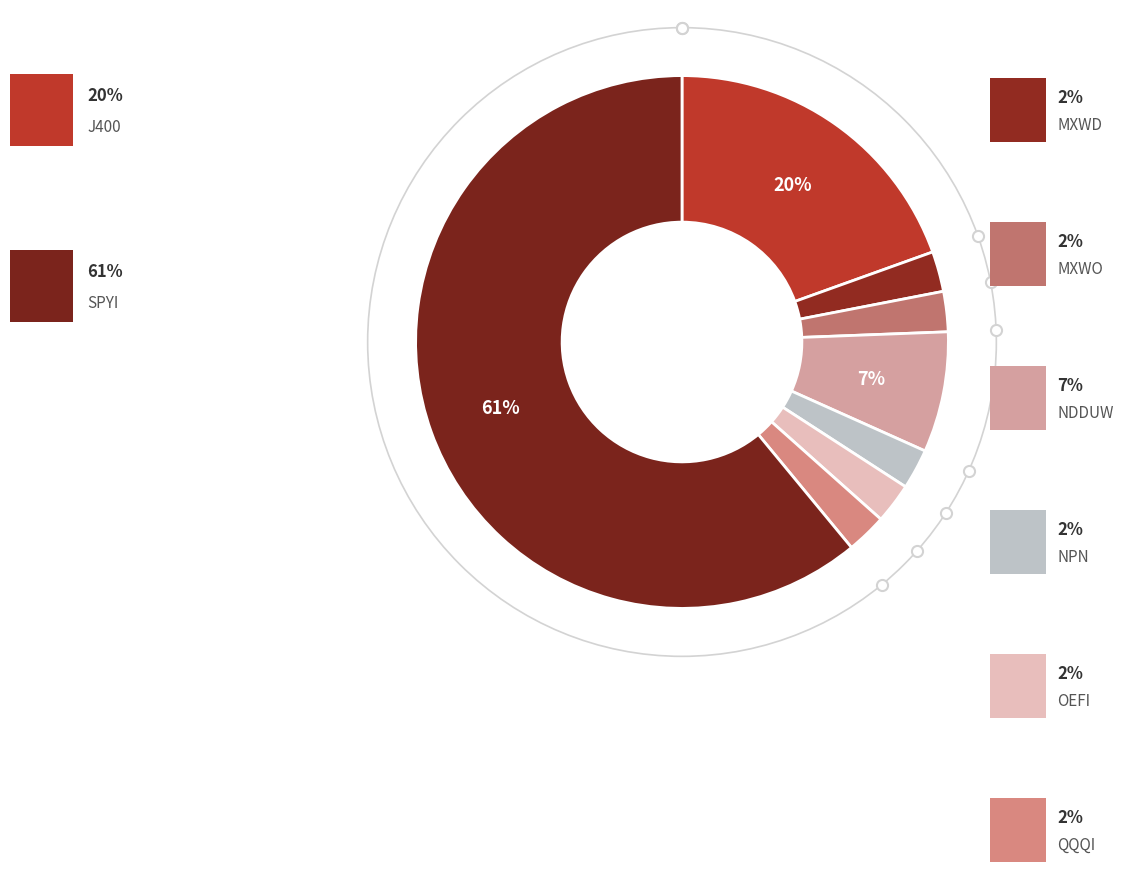

Count the number of slices in the pie.

8